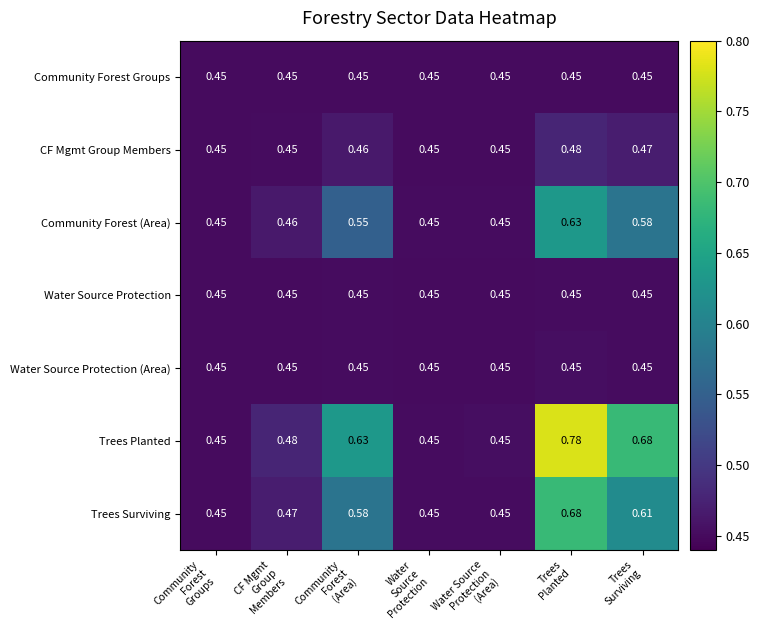

At which category is the sum across all series the highest?

Trees
Planted